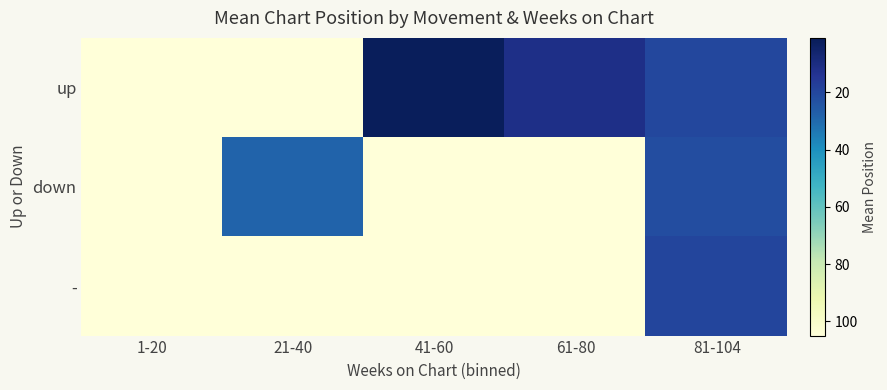

Reading left to right, what are all the values shown in this chart?

up: 1-20=105.0	21-40=105.0	41-60=2.0	61-80=11.5	81-104=20.4
down: 1-20=105.0	21-40=28.5	41-60=105.0	61-80=105.0	81-104=21.9
-: 1-20=105.0	21-40=105.0	41-60=105.0	61-80=105.0	81-104=19.3